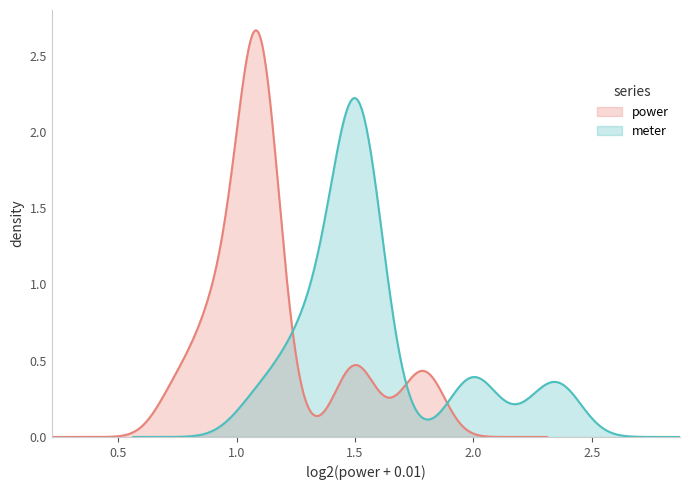

Which series has the widest spread of values?

power